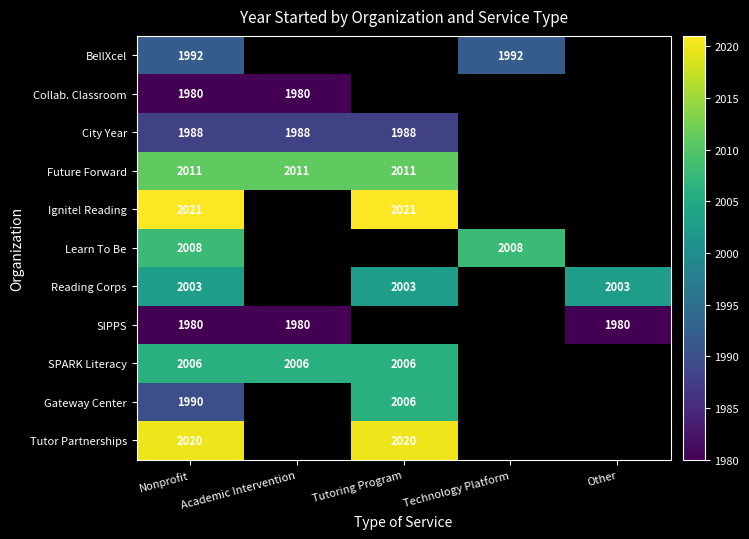

The value of Future Forward at Tutoring Program is 1358. True or false?

False